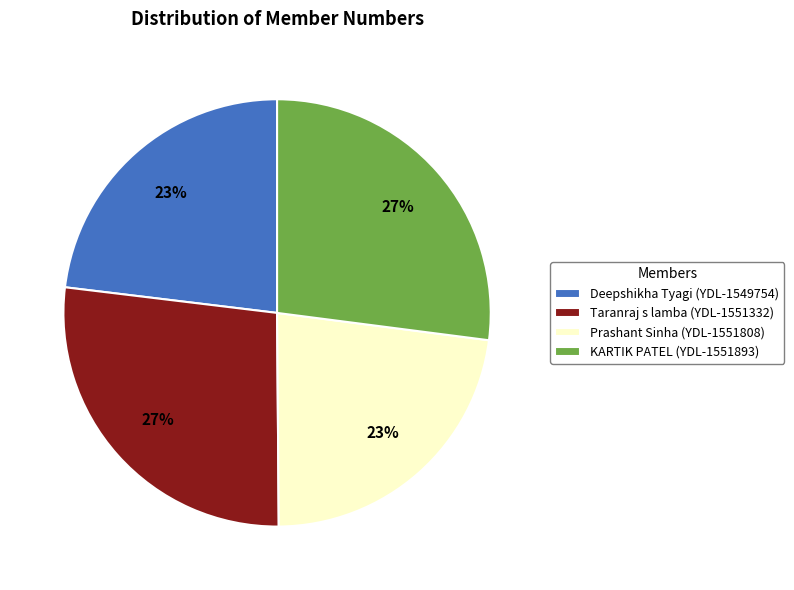

To the nearest percent, what is the average slice percentage?

25%